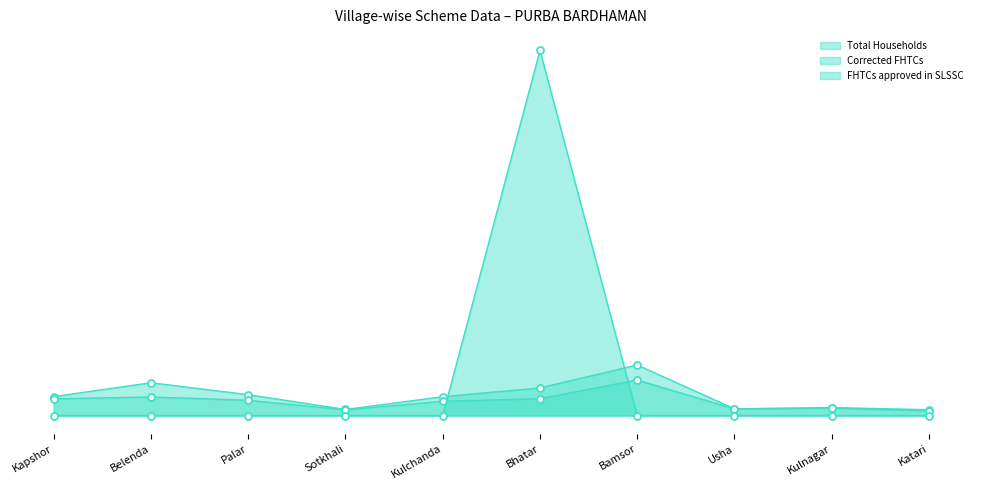

Where does the Total Households series first go above 880?

Belenda